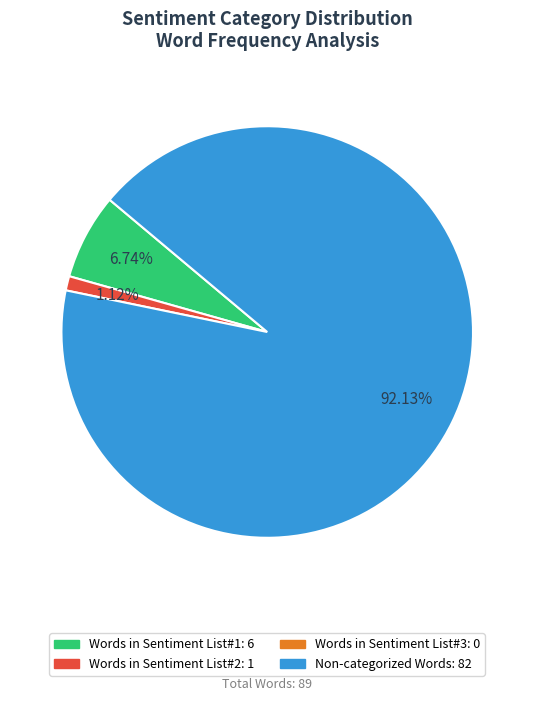

Count the number of slices in the pie.

3